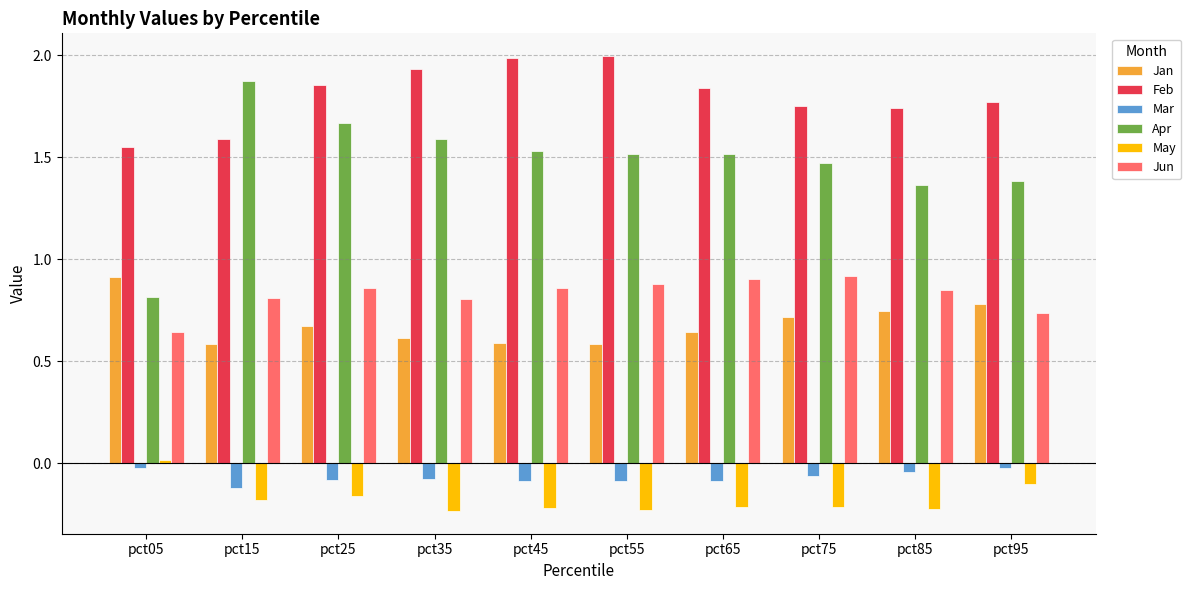

True or false: May has a value of -0.2 at pct45.

True